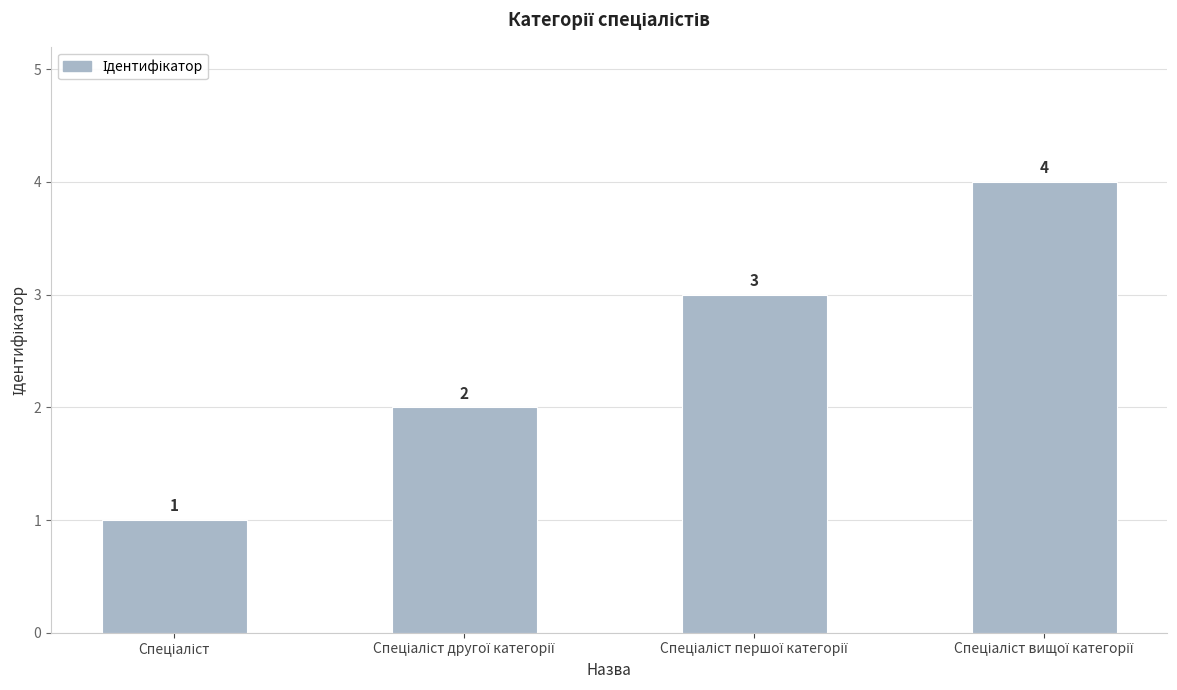

What is the value of the 3rd bar from the left?

3